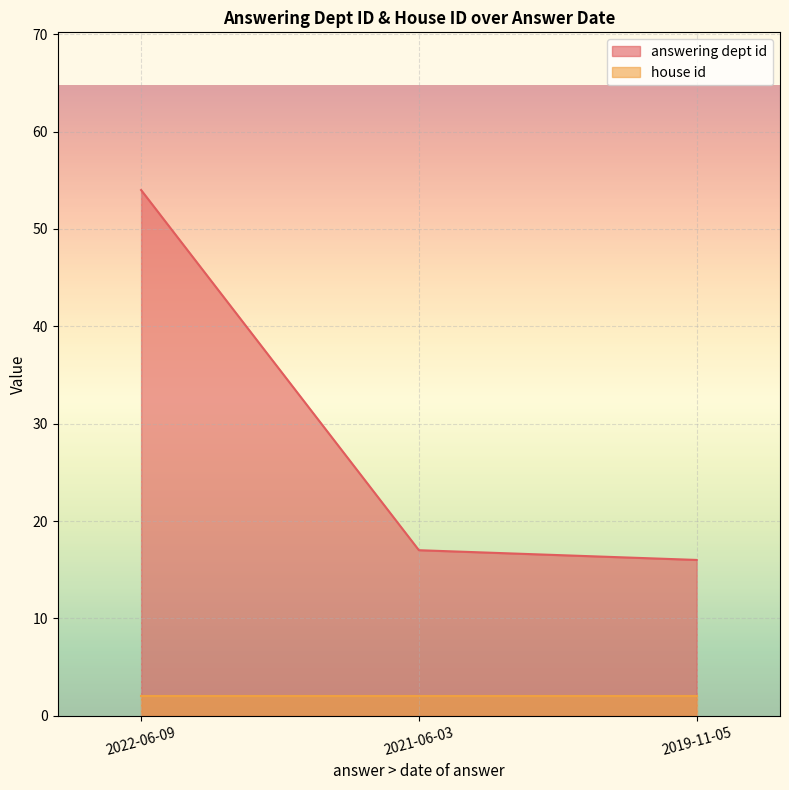

What is the difference between the values at 2019-11-05 and 2021-06-03?

1